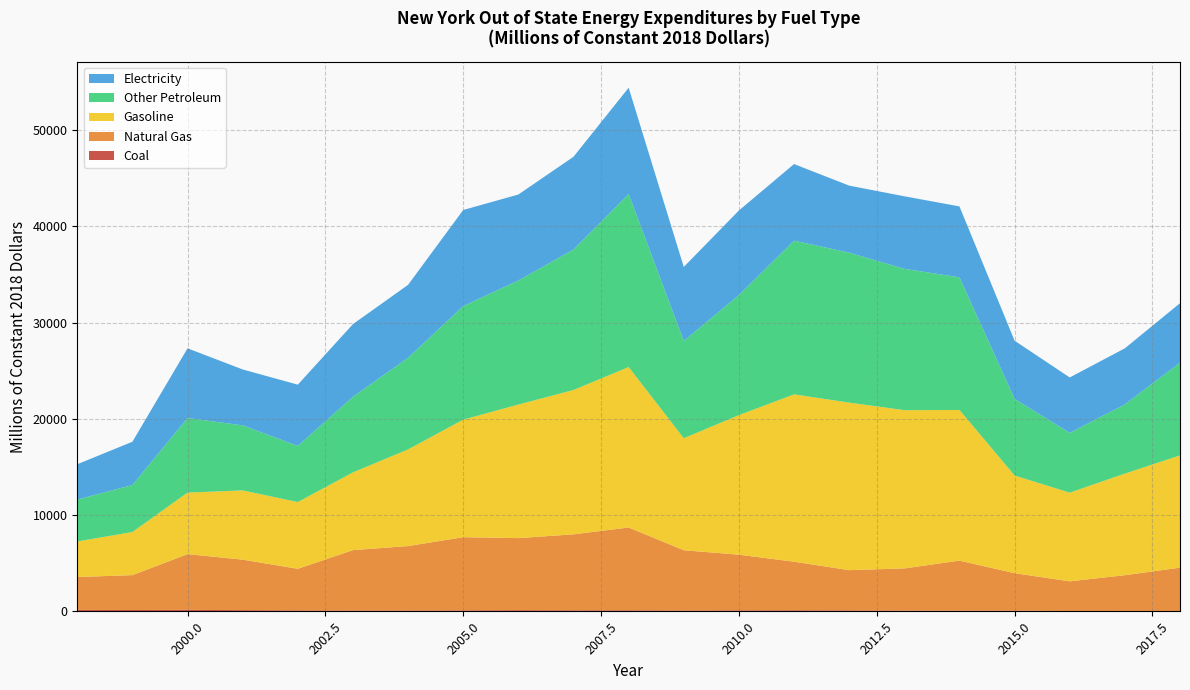

Reading right to left, extract all data points from this chart.

Coal: 37.0	47.2	45.0	69.8	71.5	86.3	106.3	117.0	111.0	97.2	115.5	113.6	127.8	109.0	95.4	92.9	105.8	132.4	154.1	144.0	150.4
Natural Gas: 4506.0	3714.2	3078.7	3899.5	5204.1	4378.7	4178.5	5046.2	5779.7	6255.9	8601.4	7891.9	7484.1	7598.9	6690.6	6272.3	4321.6	5242.0	5797.1	3625.0	3419.3
Gasoline: 11657.5	10551.3	9209.0	10145.9	15645.9	16437.0	17400.8	17381.0	14496.0	11634.0	16661.6	14991.5	13872.0	12209.4	10038.1	8074.2	6929.4	7190.8	6387.8	4476.2	3692.1
Other Petroleum: 9636.4	7189.2	6207.5	7956.7	13779.7	14684.7	15574.9	15968.4	12471.4	10102.8	17970.9	14593.4	12886.0	11793.5	9521.5	7853.0	5830.8	6756.6	7751.8	4884.4	4354.0
Electricity: 6176.4	5825.1	5759.7	6047.7	7365.9	7532.7	6965.8	7953.2	8785.0	7690.3	11049.3	9633.7	8933.1	9985.2	7575.7	7548.0	6363.3	5809.3	7235.9	4494.8	3669.6